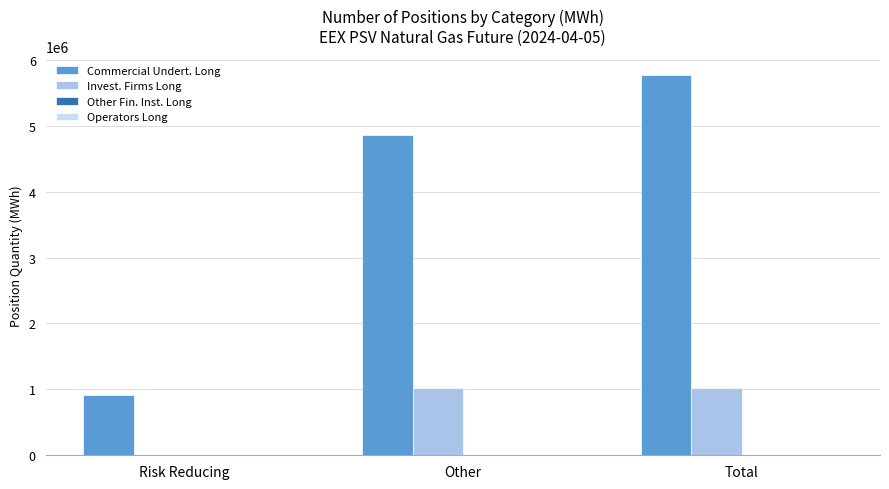

At which label does Commercial Undert. Long reach its peak?

Total